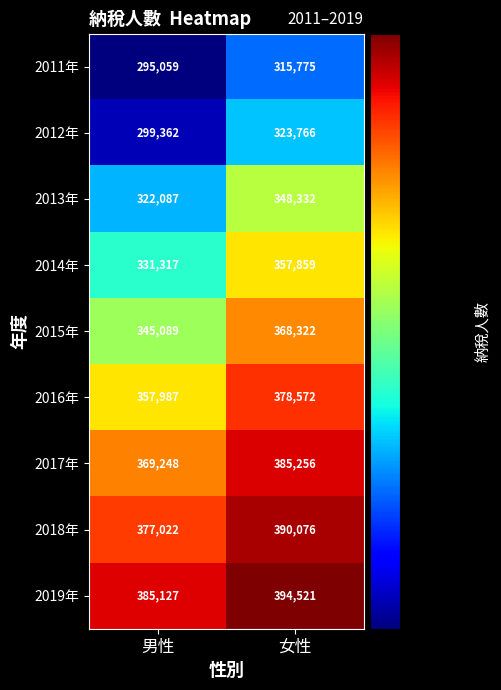

What is the total value across all series at 女性?

3262479